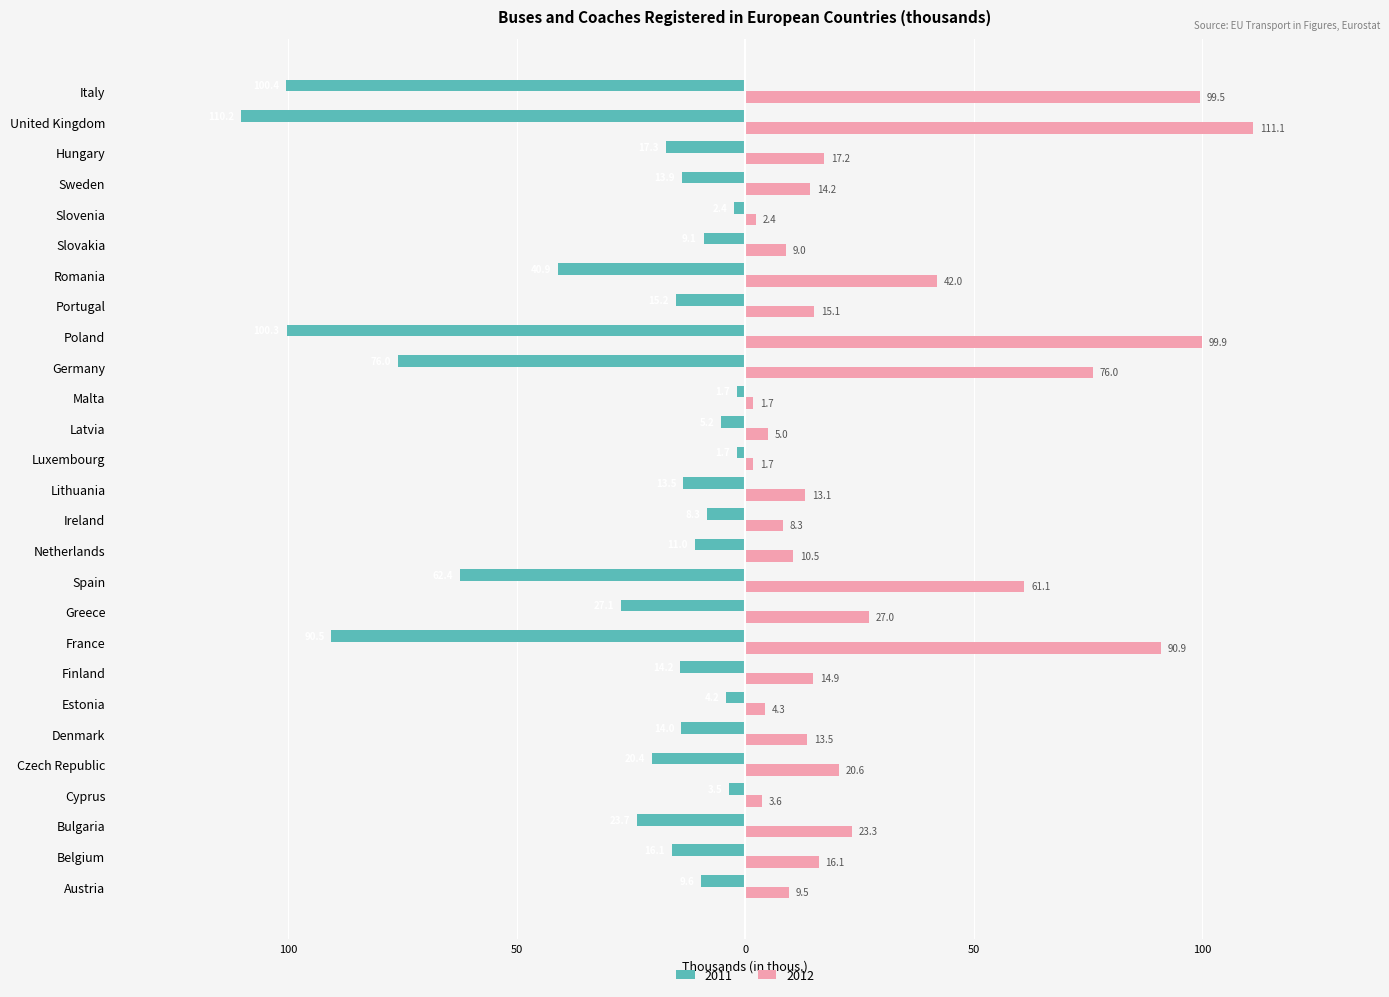

What are all the series names shown in the legend?

2011, 2012